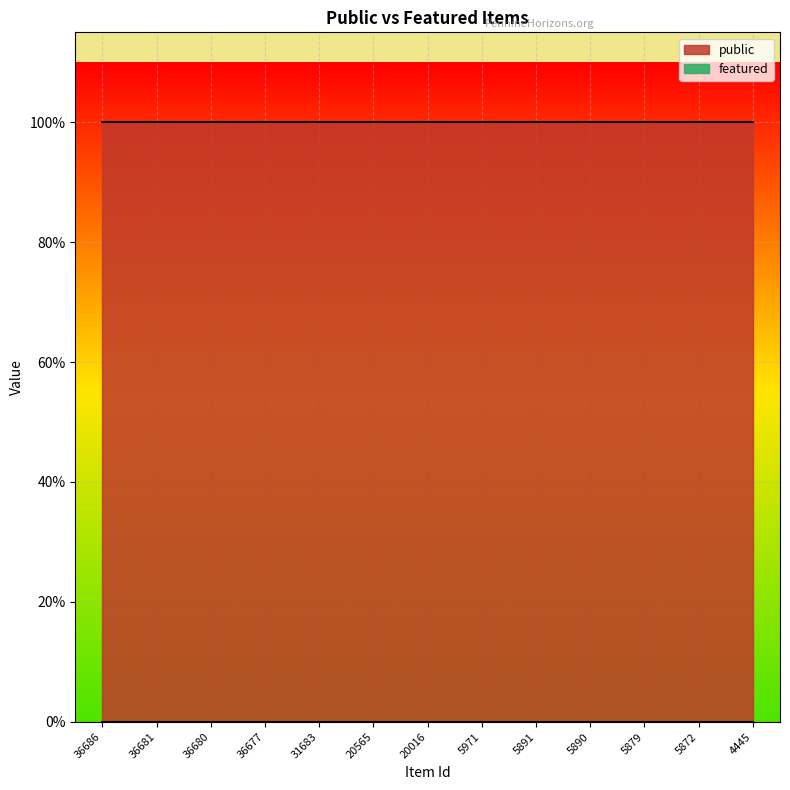

True or false: public and featured intersect in this chart.

False